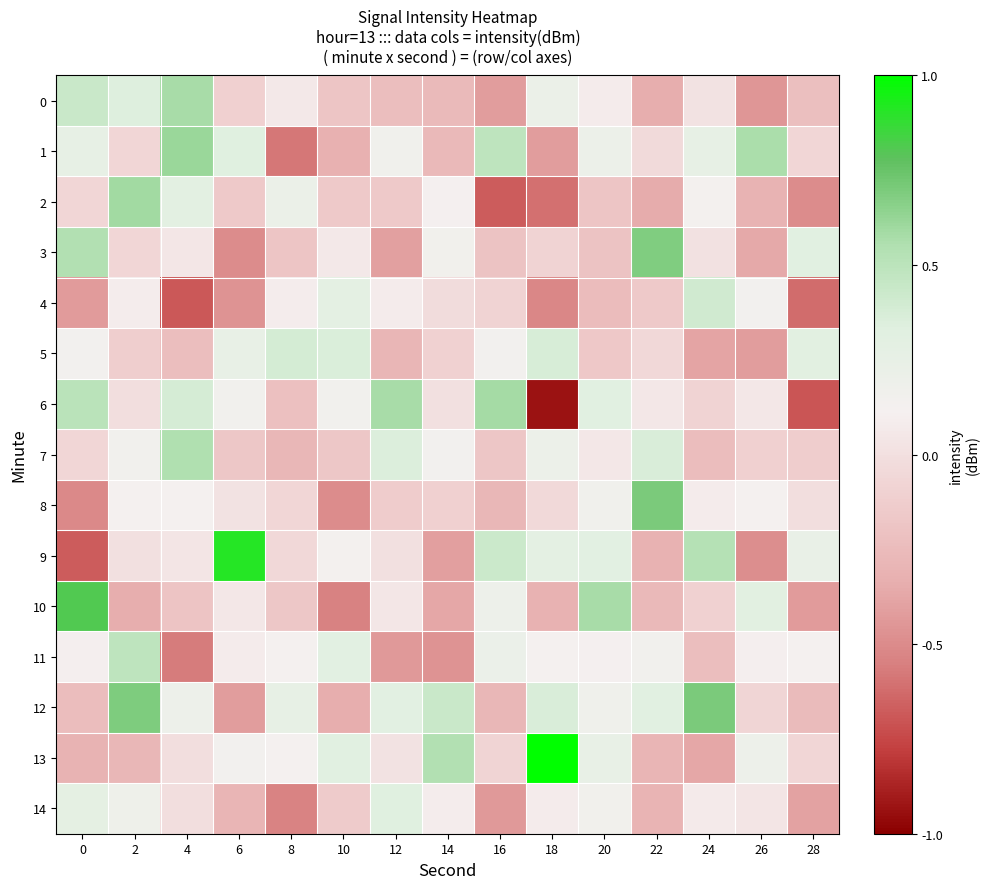

Rank the series by their maximum value, from lowest to highest.

14, 5, 4, 11, 7, 0, 6, 2, 1, 3, 8, 12, 10, 9, 13